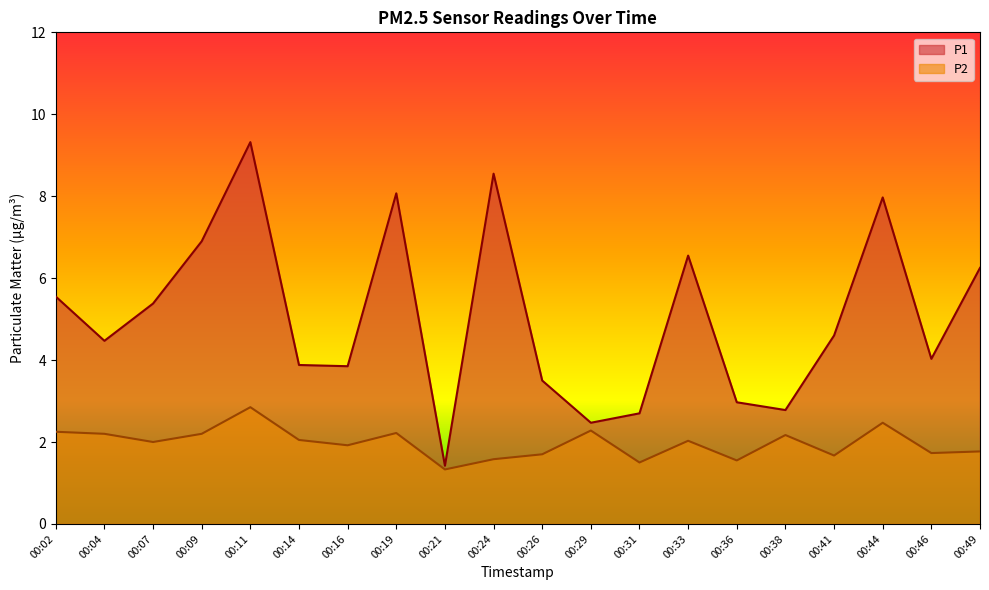

Which series changed the most between 00:29 and 00:36?

P2